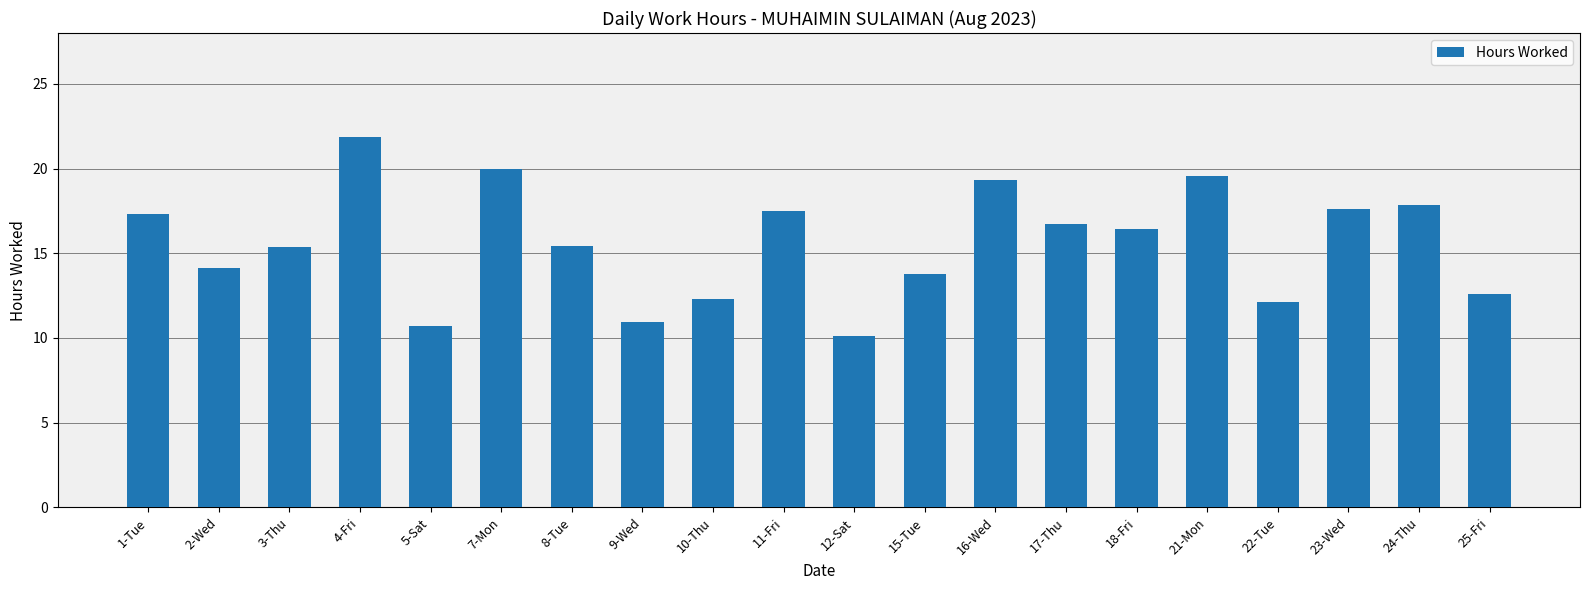

What is the greatest value displayed?

21.9